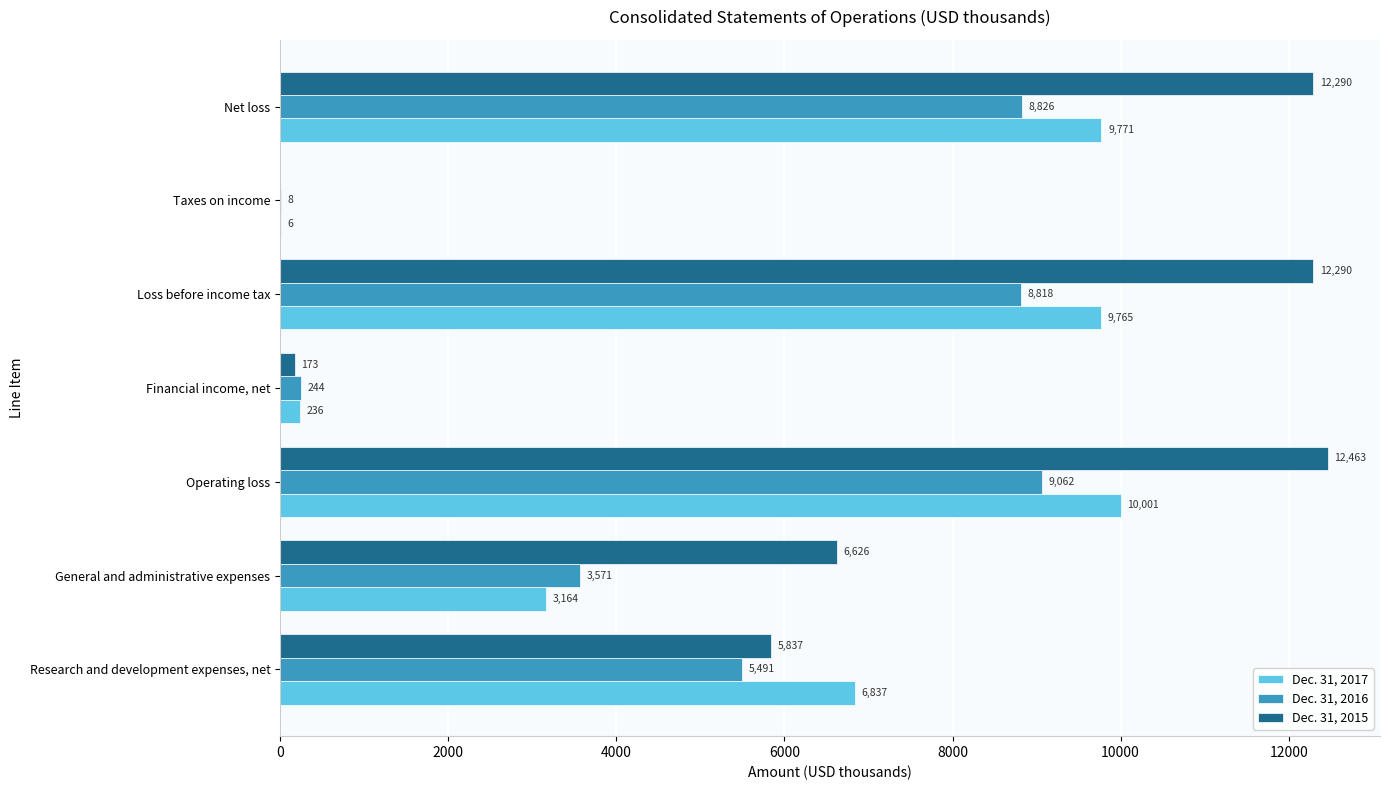

What are all the series names shown in the legend?

Dec. 31, 2017, Dec. 31, 2016, Dec. 31, 2015